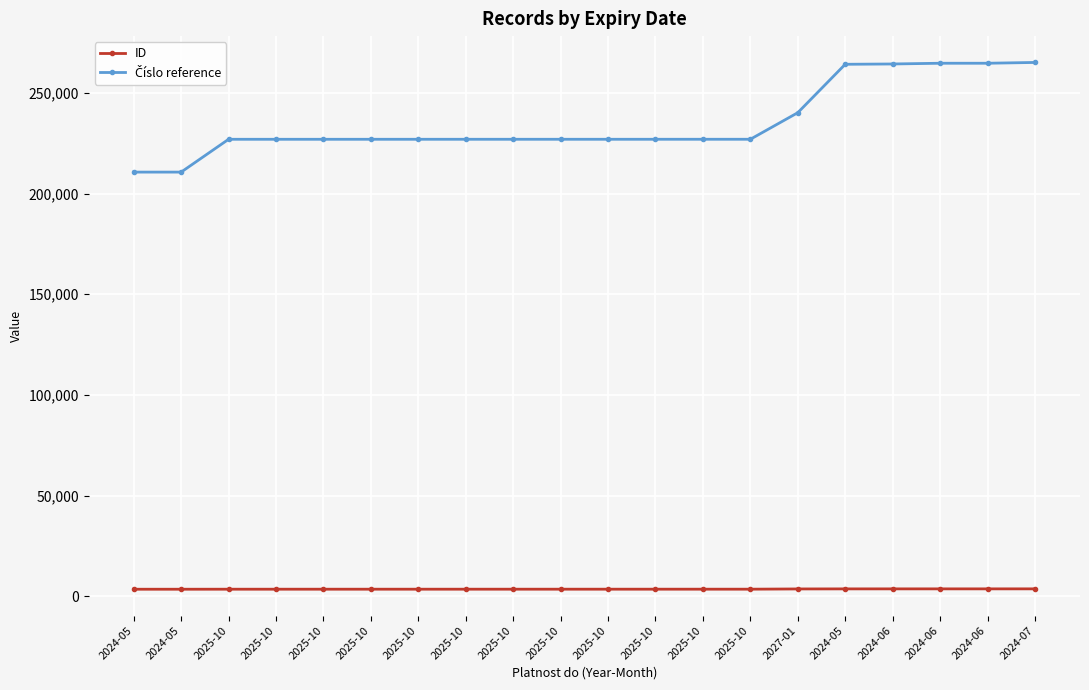

Does the chart have visible grid lines?

Yes